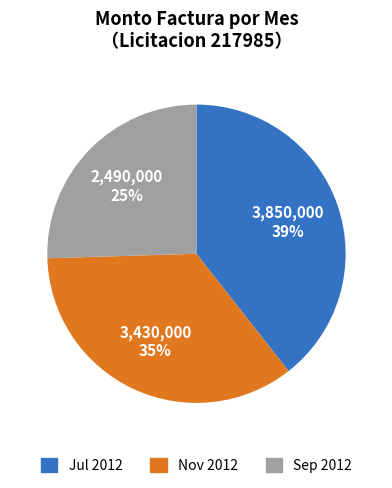

The Nov 2012 slice represents 35% of the pie. True or false?

True